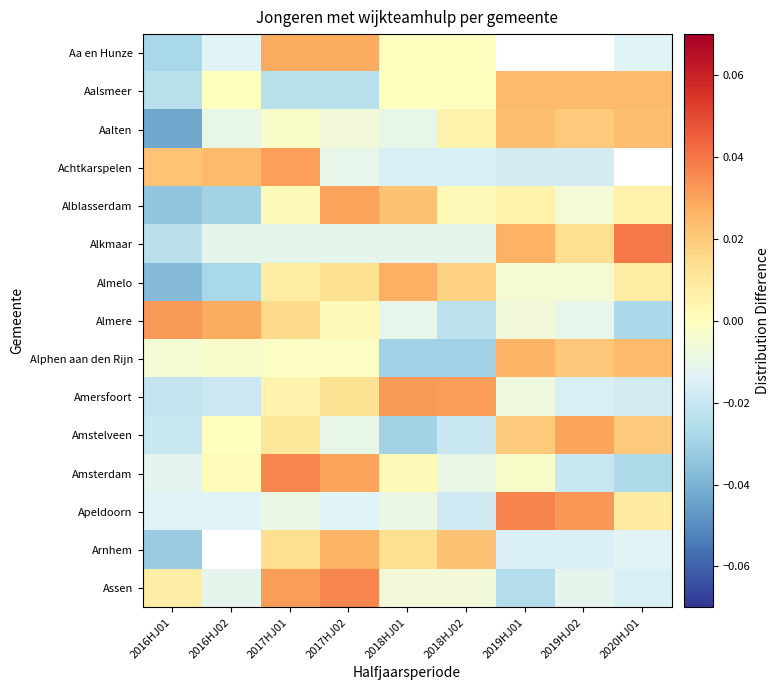

The Aalten series shows 0.0 at 2019HJ01. True or false?

False